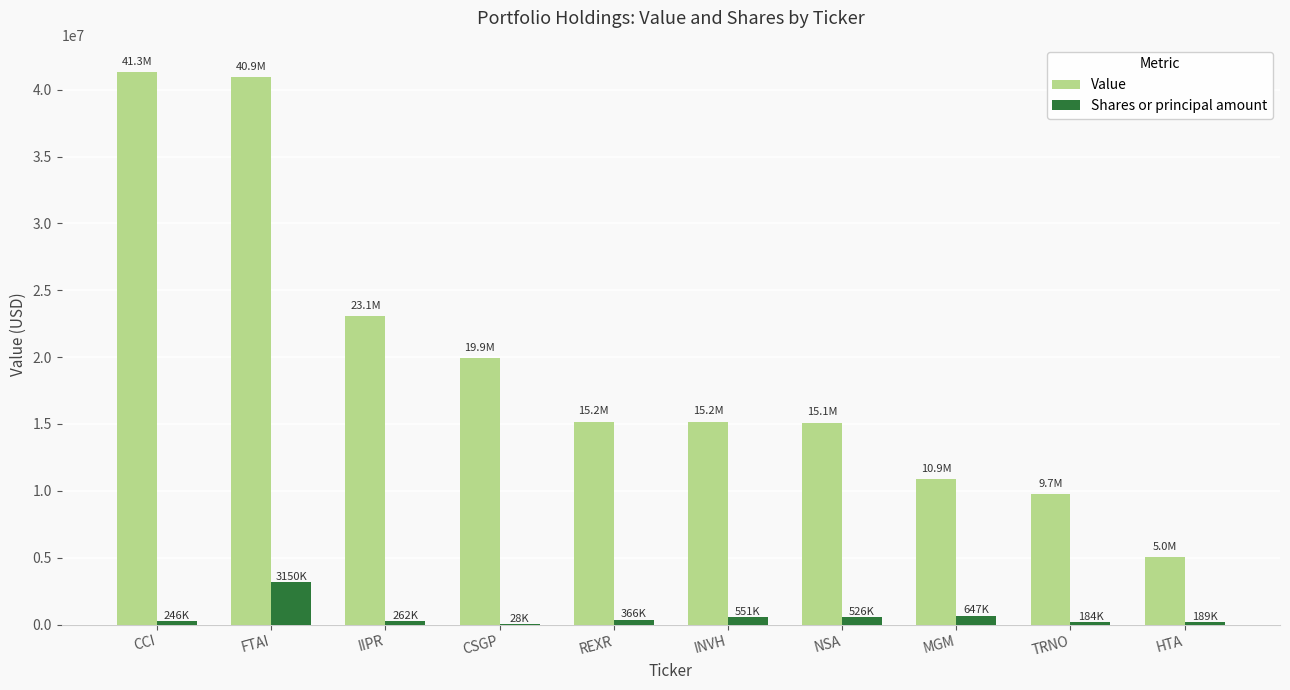

What is the sum of all Shares or principal amount values?

6154172